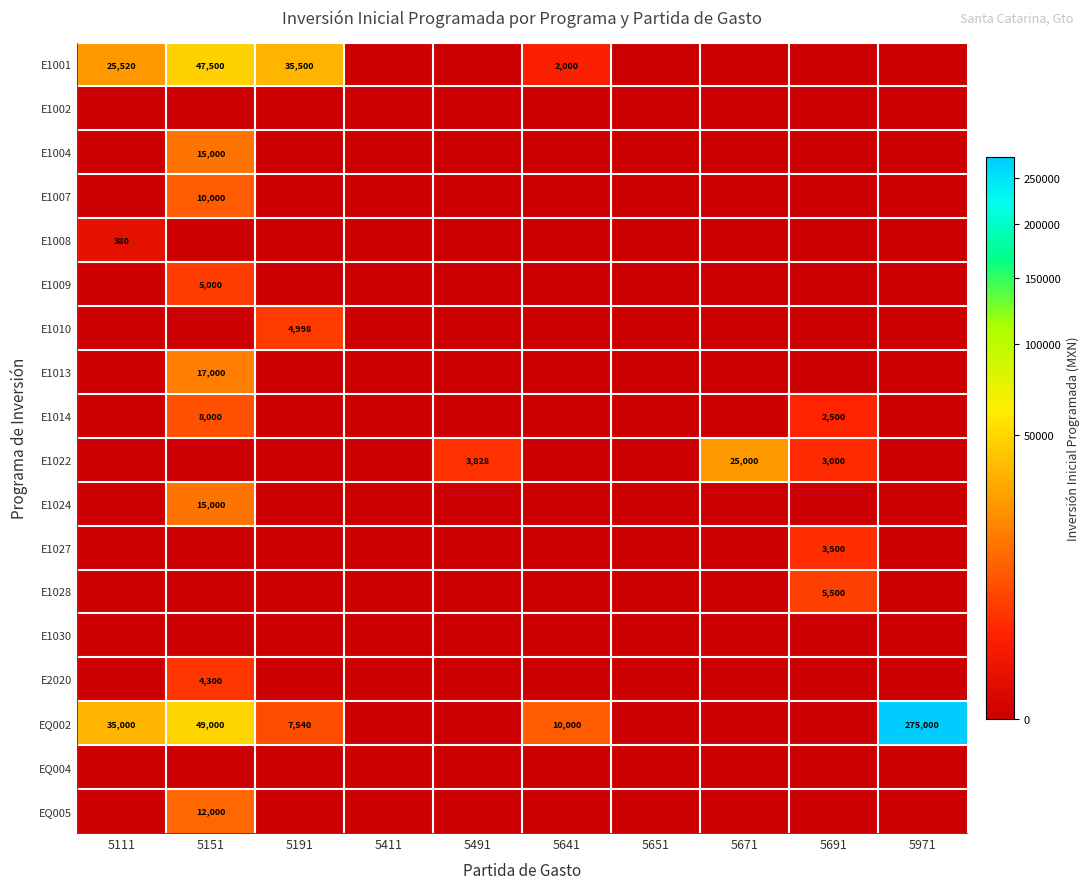

The EQ002 series shows 35000 at 5111. True or false?

True